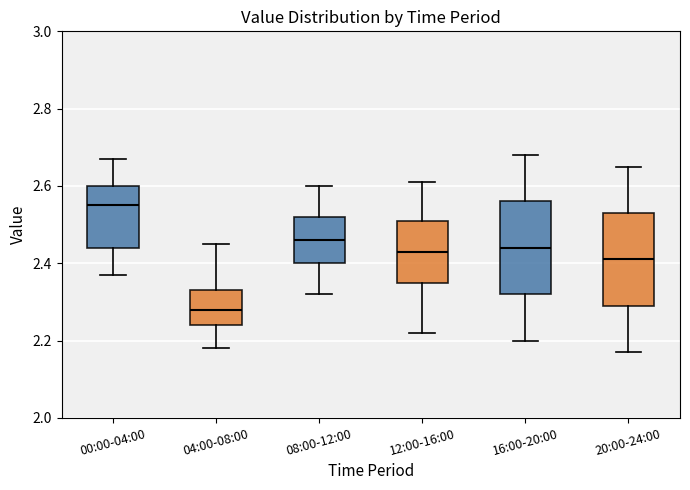

Reading left to right, read every box against the y-axis: the position of its median line, the range the box covers, and the ends of its whiskers. The values are not printed on the chart, so give them approximately, as read against the axis.

00:00-04:00: median 2.56, box 2.44 to 2.60, whiskers 2.38 to 2.68
04:00-08:00: median 2.28, box 2.24 to 2.34, whiskers 2.18 to 2.46
08:00-12:00: median 2.46, box 2.40 to 2.52, whiskers 2.32 to 2.60
12:00-16:00: median 2.44, box 2.36 to 2.52, whiskers 2.22 to 2.62
16:00-20:00: median 2.44, box 2.32 to 2.56, whiskers 2.20 to 2.68
20:00-24:00: median 2.42, box 2.30 to 2.54, whiskers 2.18 to 2.66